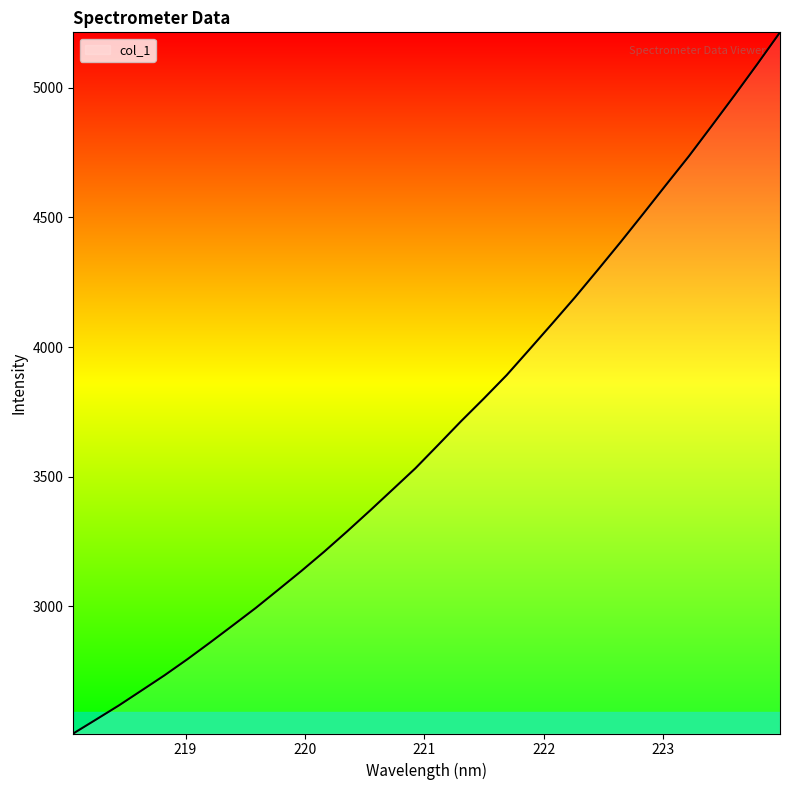

What is the smallest value displayed?

2510.2